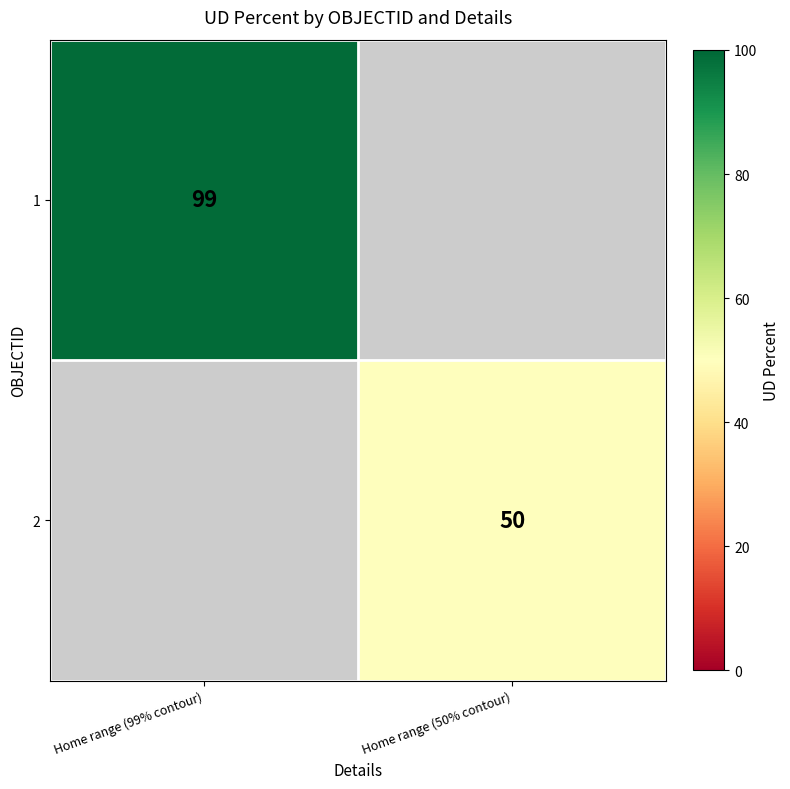

What is the greatest value displayed?

99